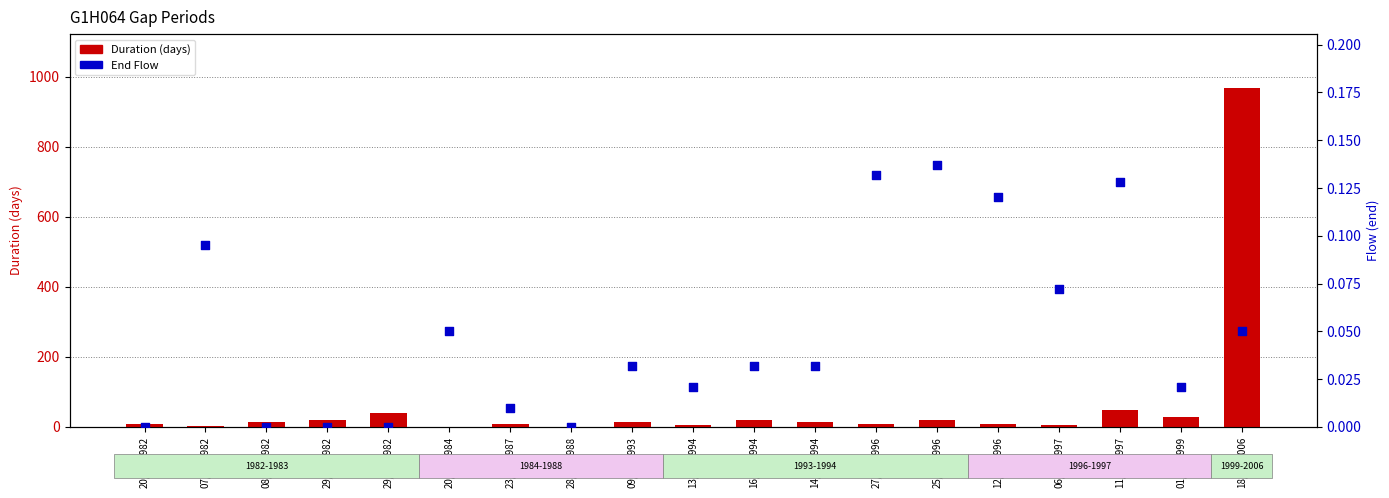

At which category is the sum across all series the highest?

18/04/2006